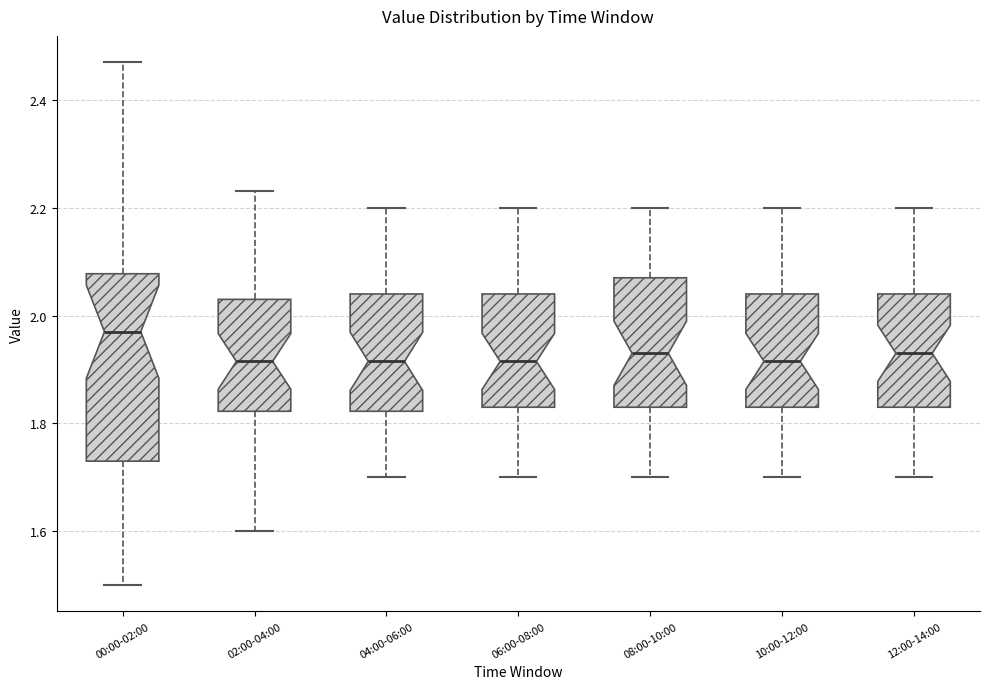

Comparing the boxes themselves (not the whiskers), which one is the tallest?

00:00-02:00